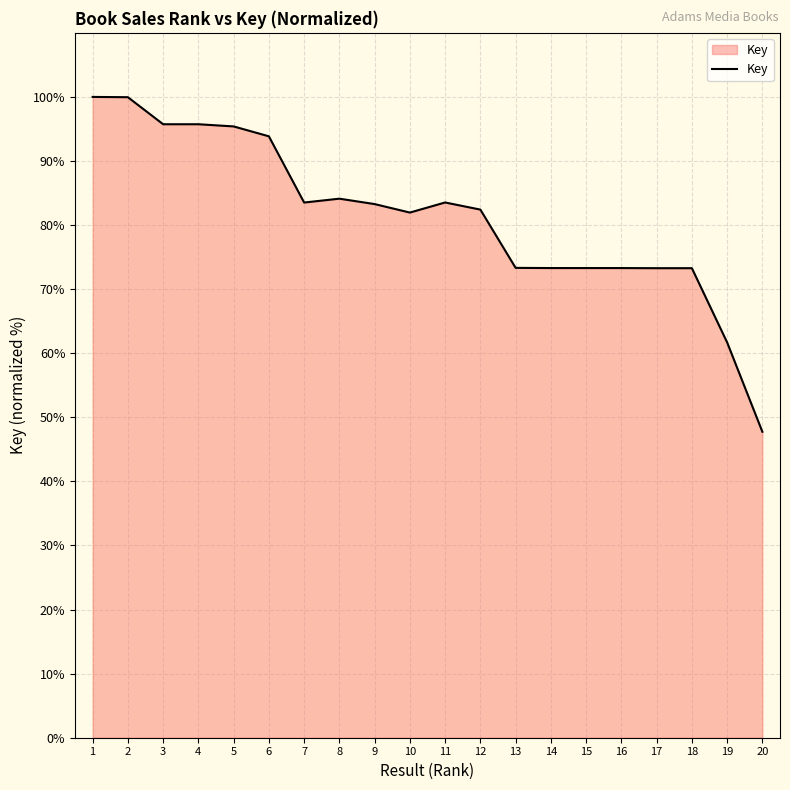

Which has a higher value, 2 or 9?

2